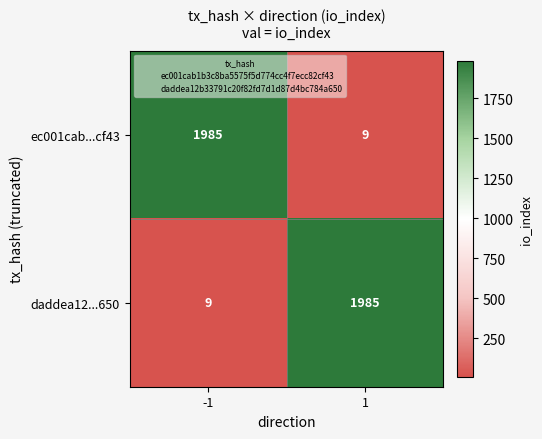

What is the spread (max minus min) of values at 1?

1976